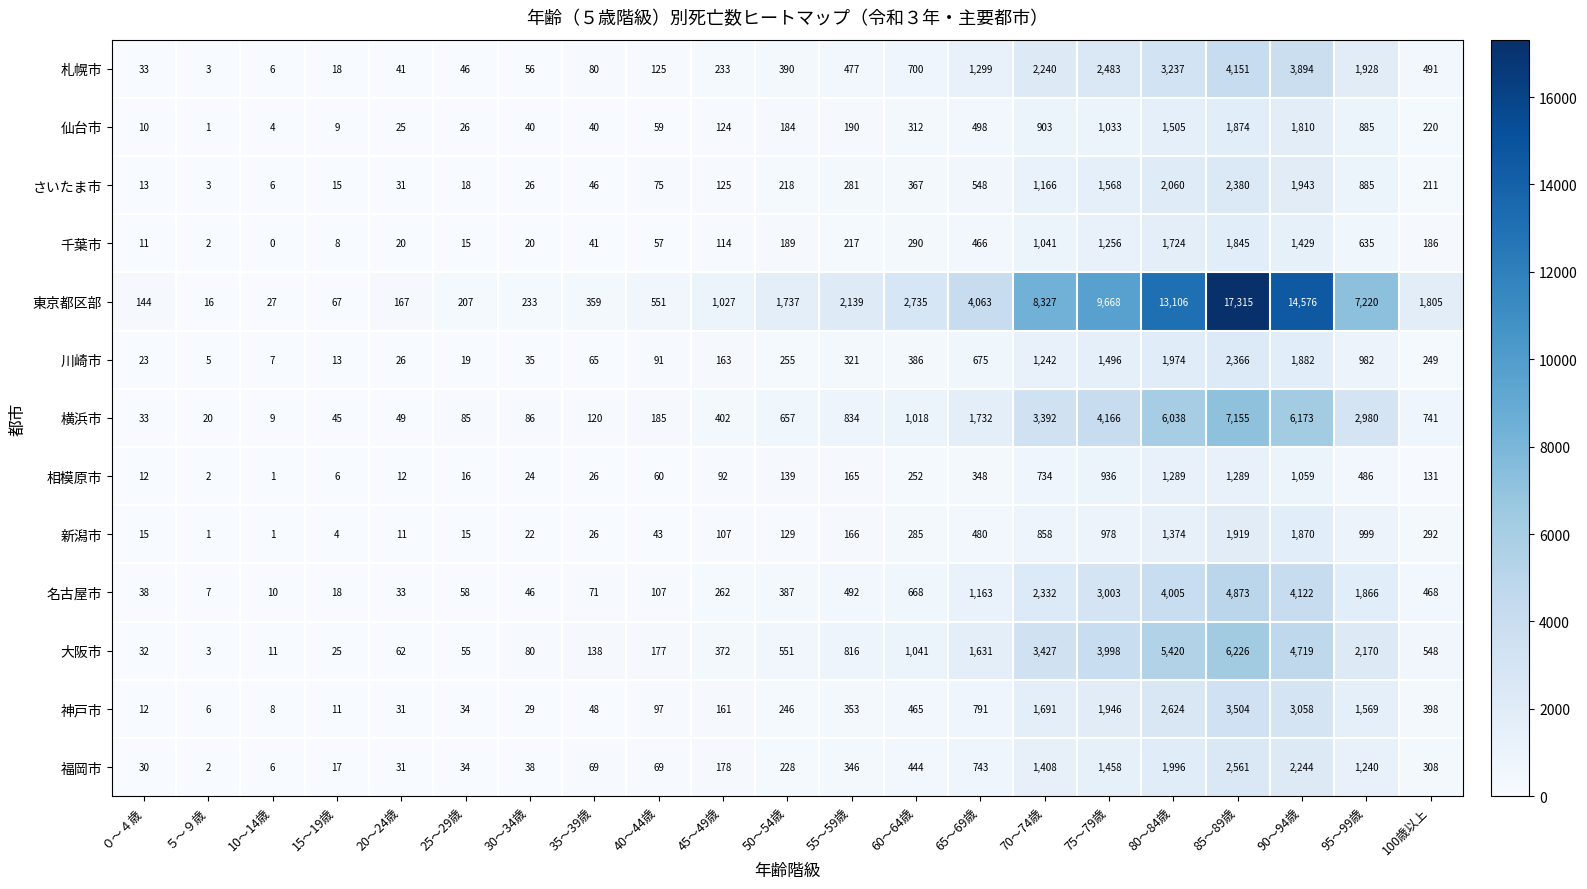

The value of 川崎市 at 100歳以上 is 249. True or false?

True